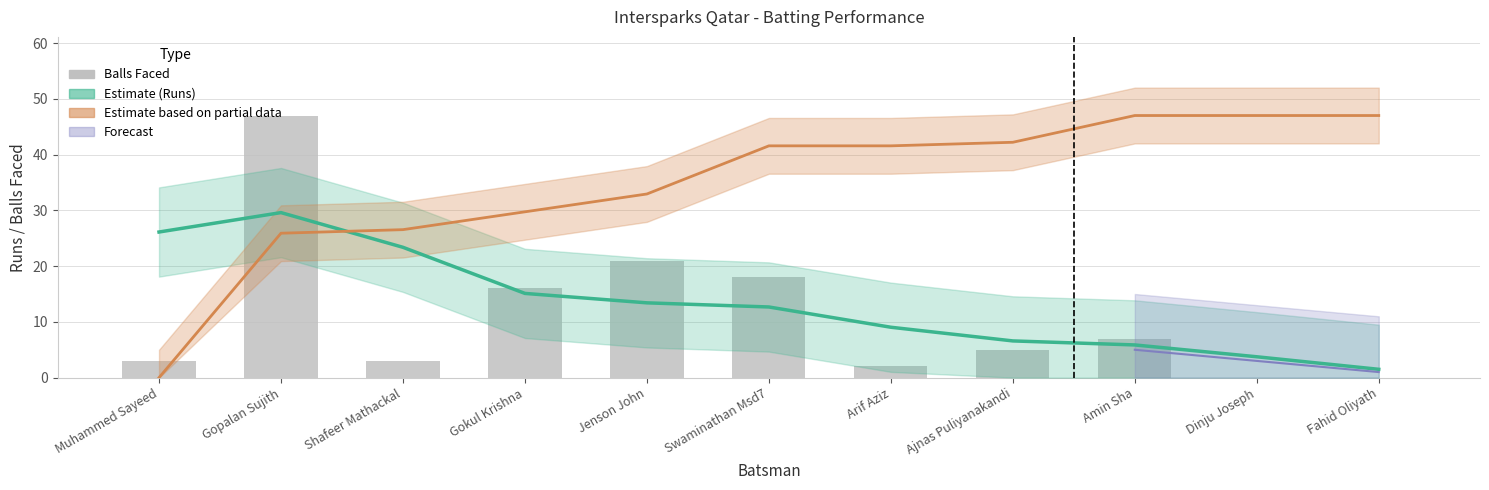

What is the maximum value shown in the chart?

47